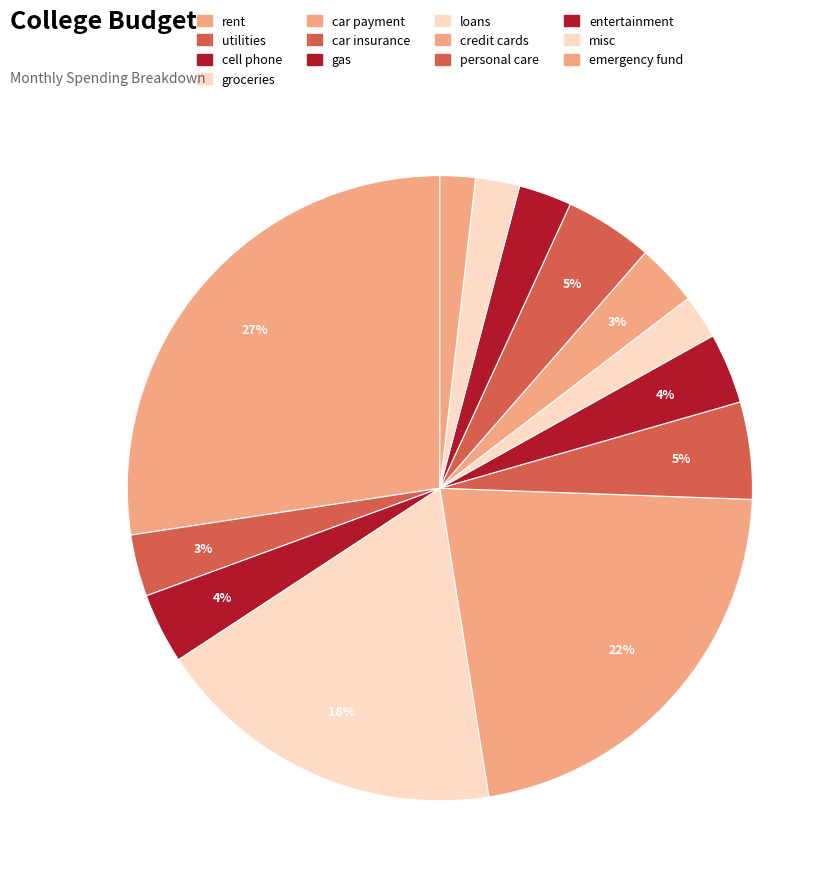

What percentage is the cell phone slice, to the nearest percent?

4%